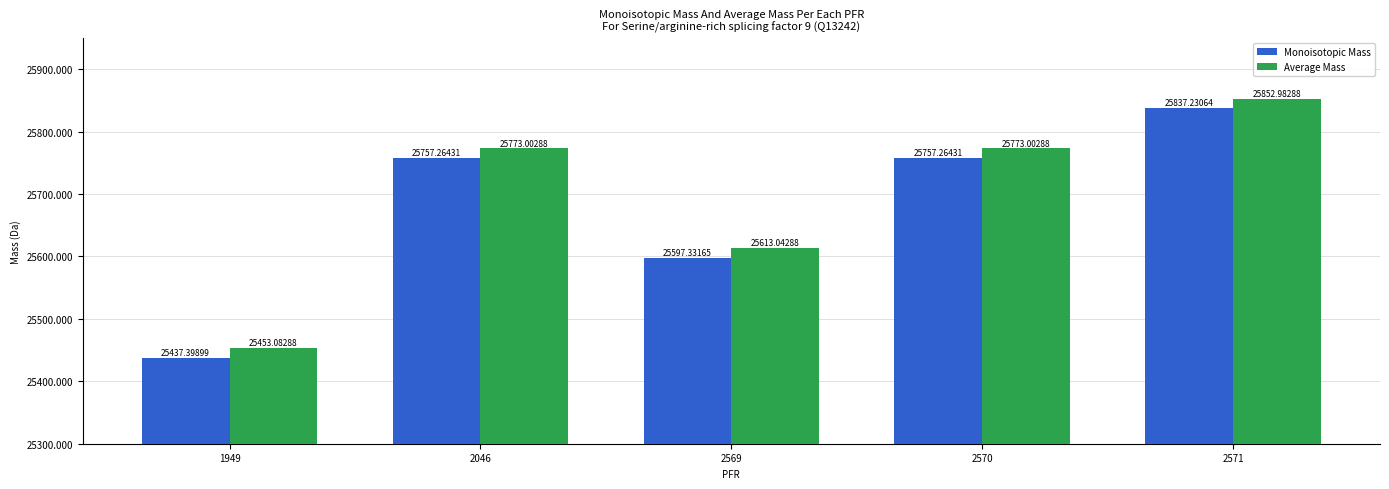

What is the maximum value for Monoisotopic Mass?

25837.2